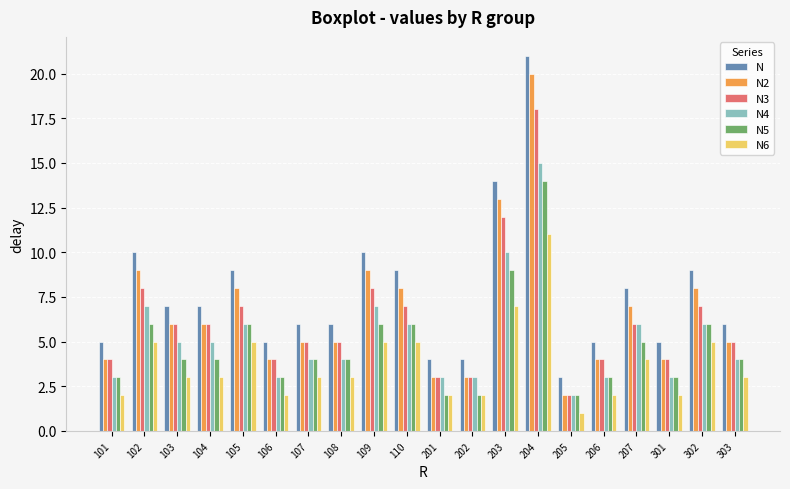

At which category does the chart reach its minimum across all series?

205